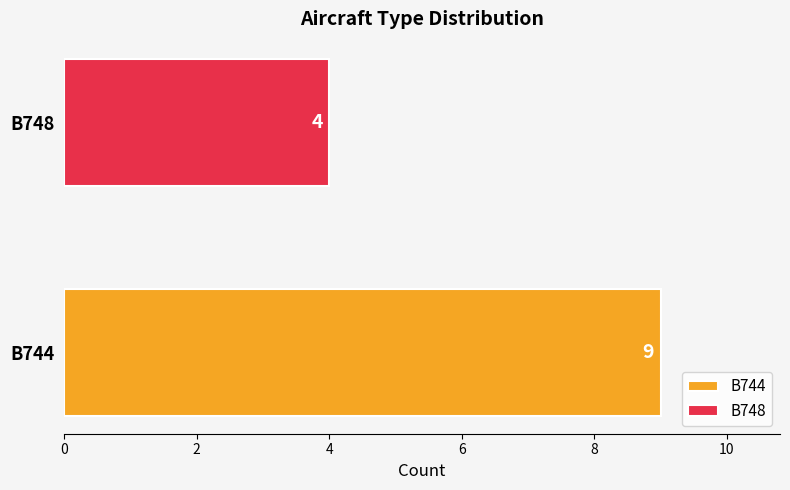

At which category does the chart reach its peak across all series?

B744